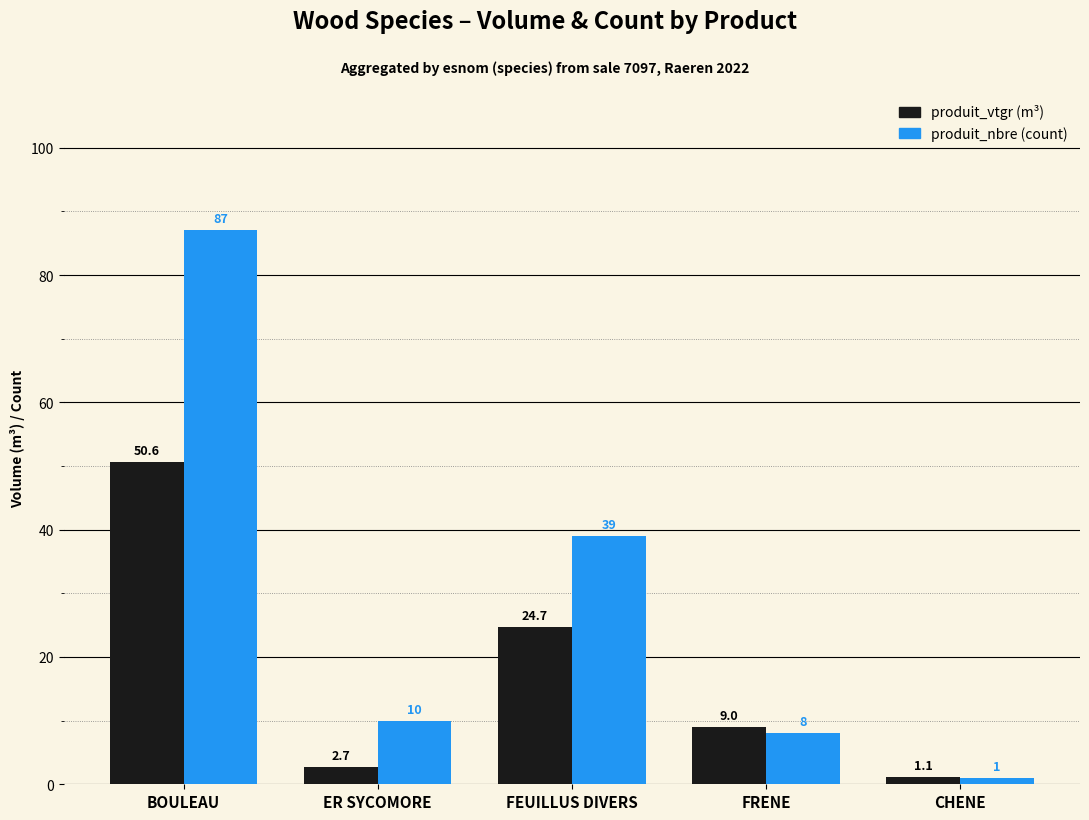

What is the greatest value displayed?

87.0